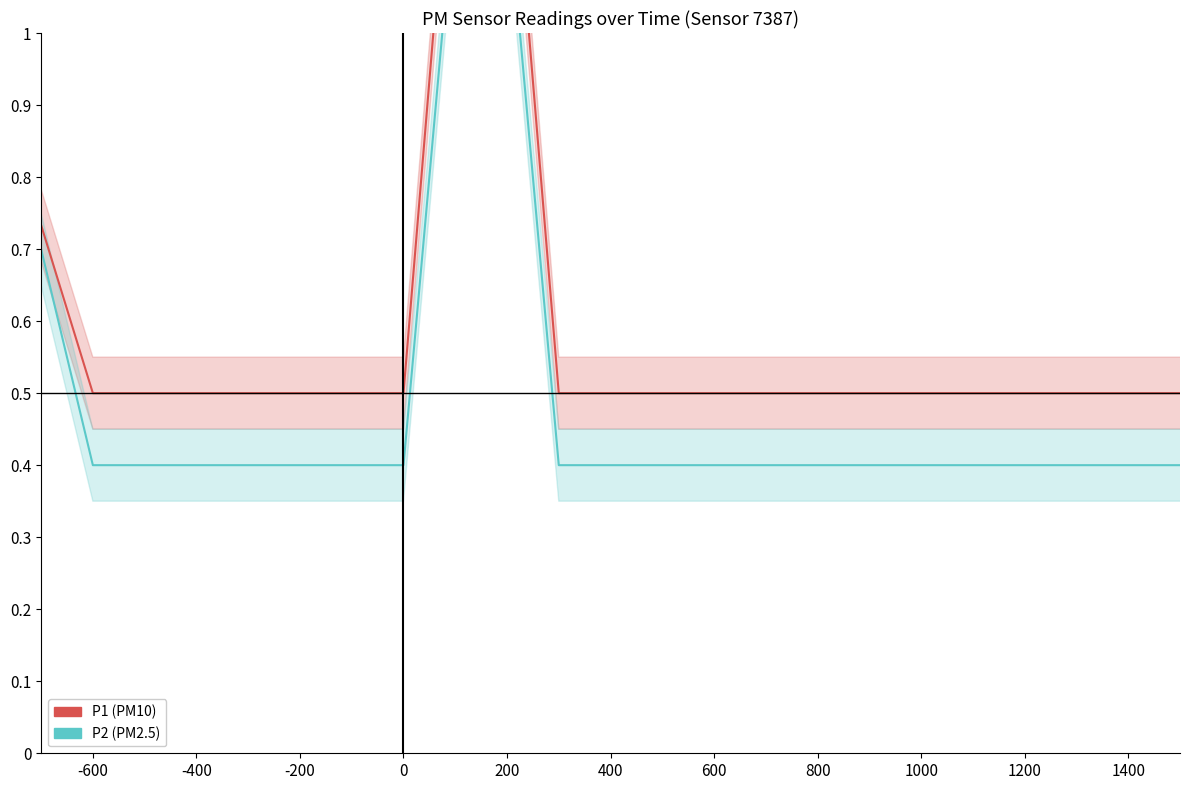

What is the difference between the maximum and second lowest values in the P1 (PM10) series?

1.3